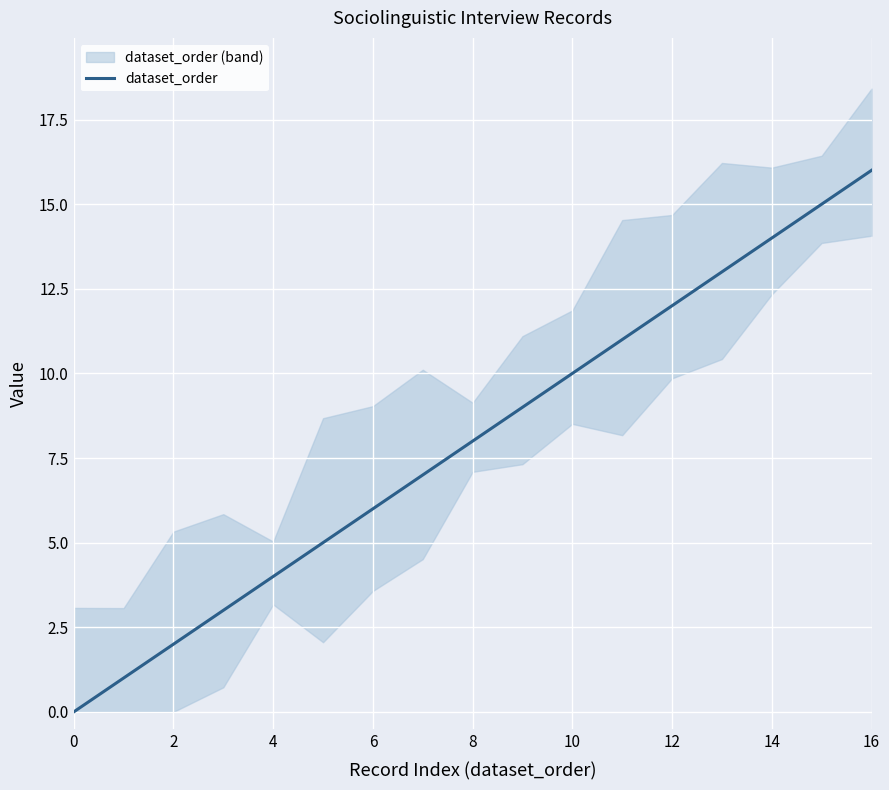

Where does the data first go above 8?

9